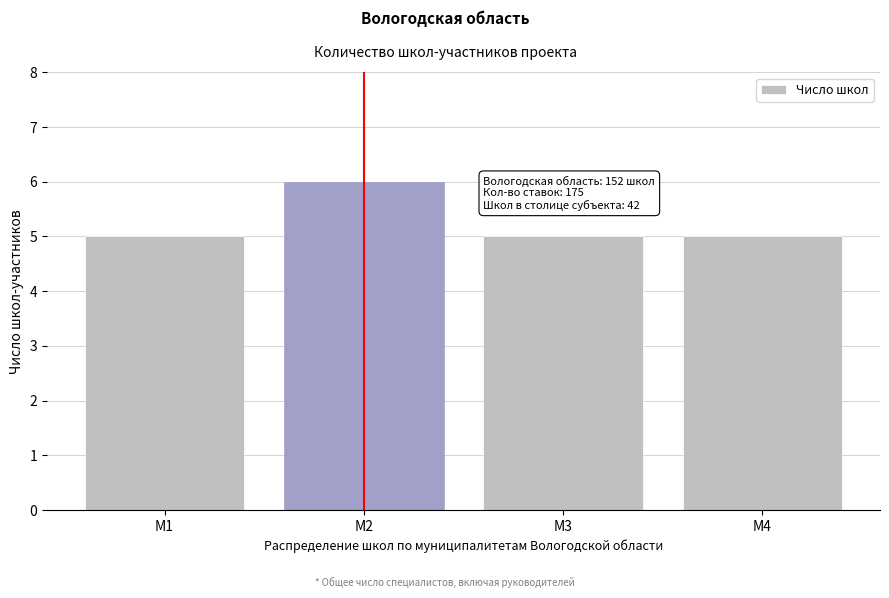

Reading right to left, list all the values displayed in this chart.

М4=5	М3=5	М2=6	М1=5